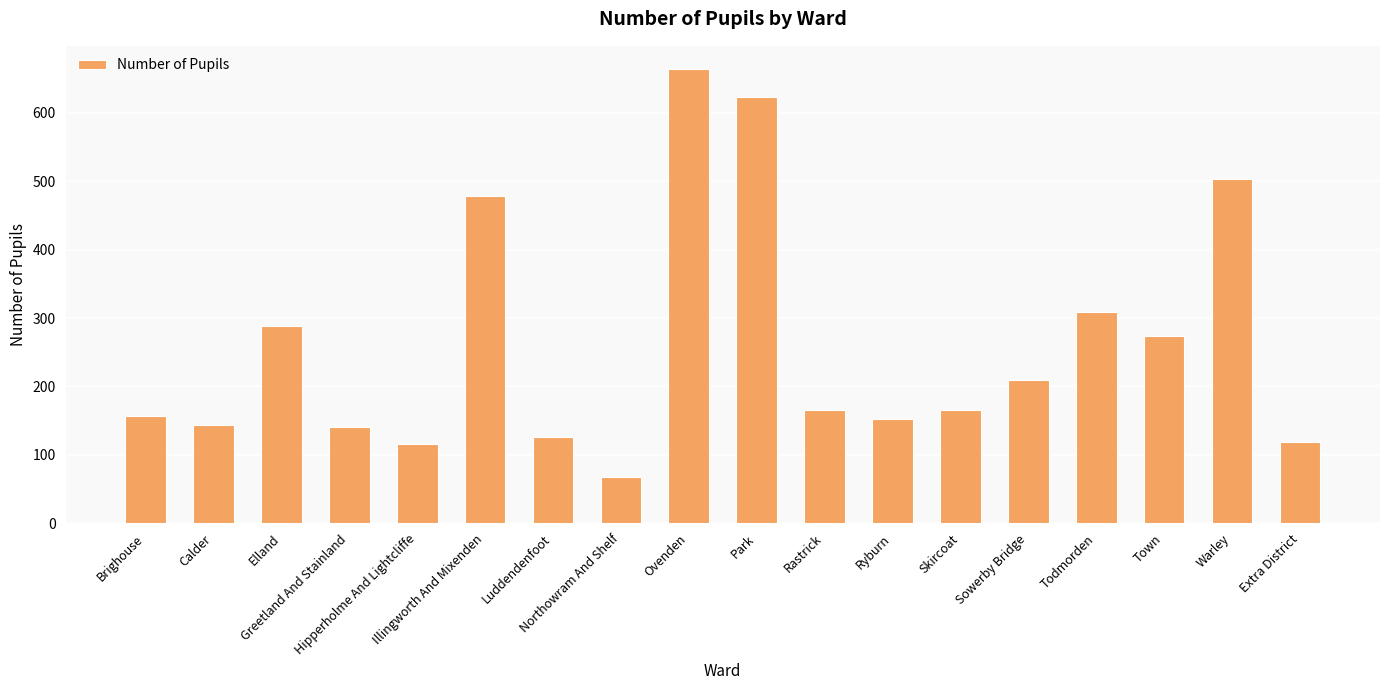

Does the chart contain stacked bars?

No